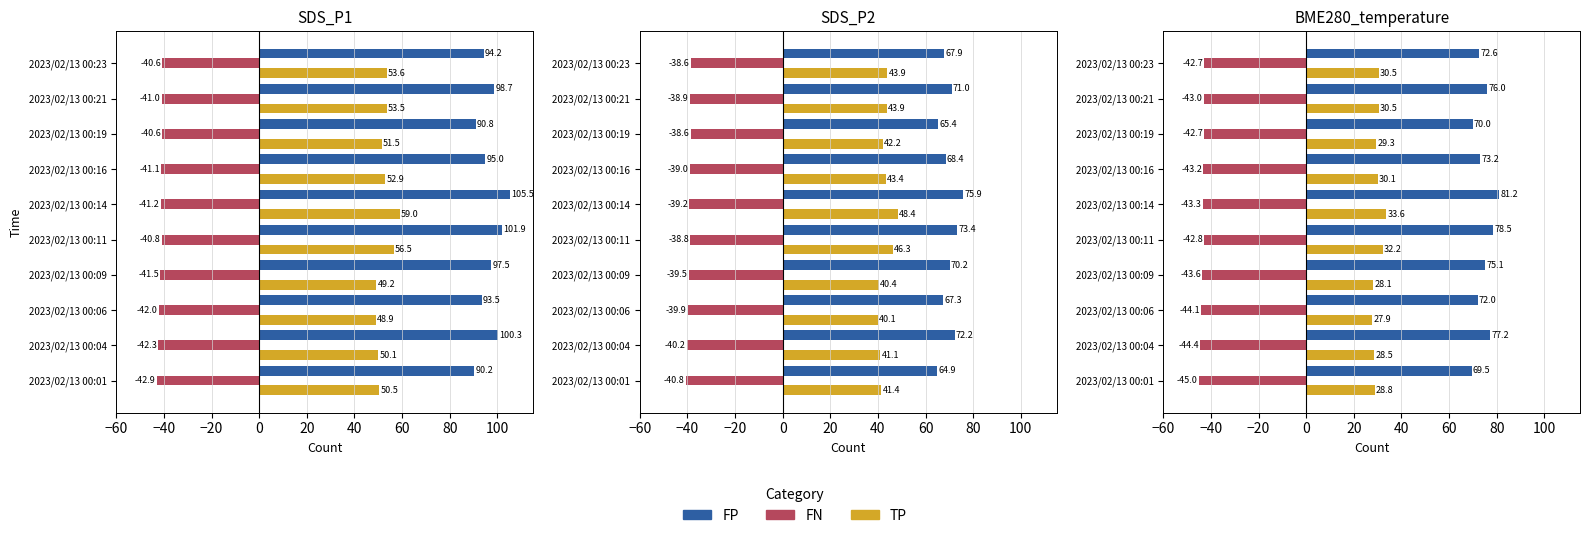

How many data points in FP are above 75?

5